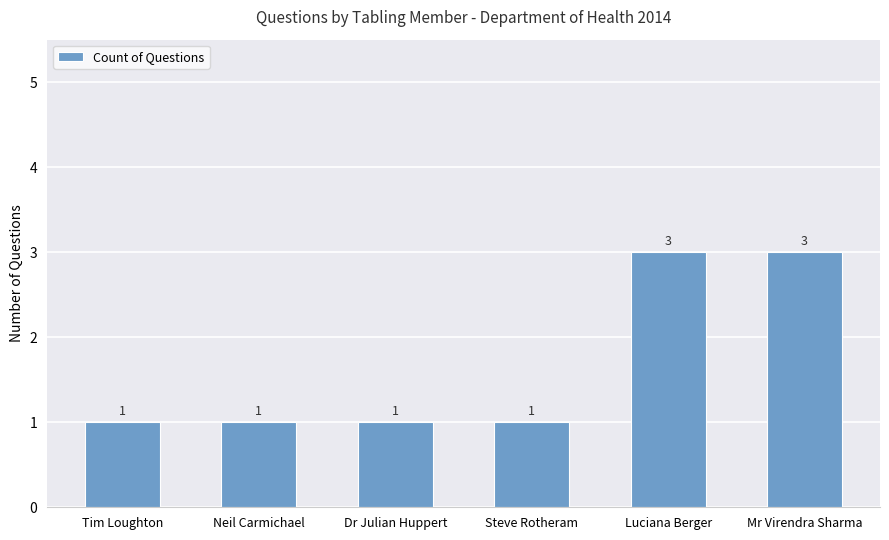

The value at Mr Virendra Sharma is 4. True or false?

False